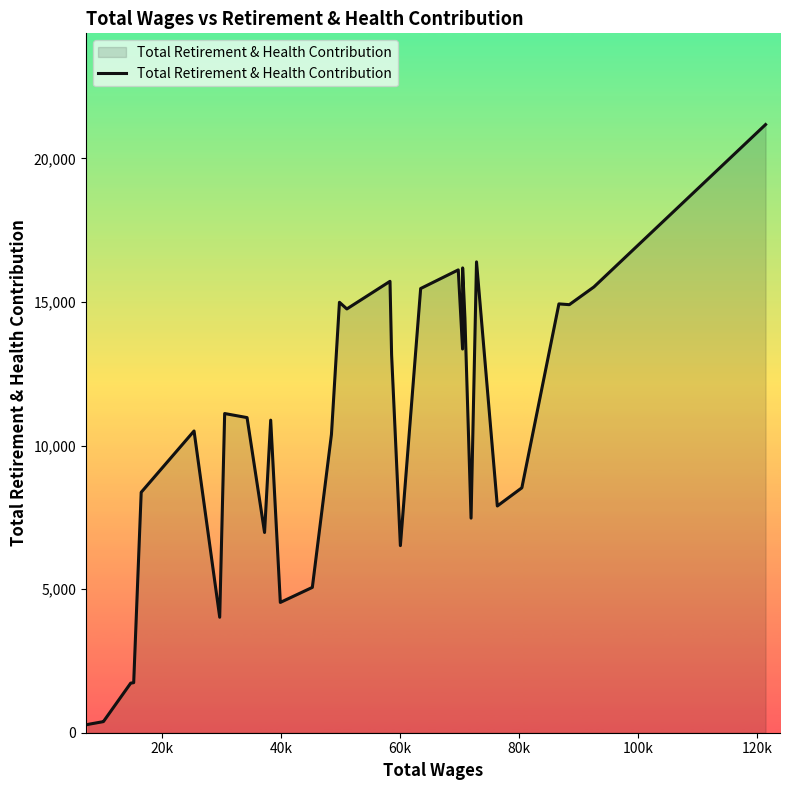

What is the greatest value displayed?

21182